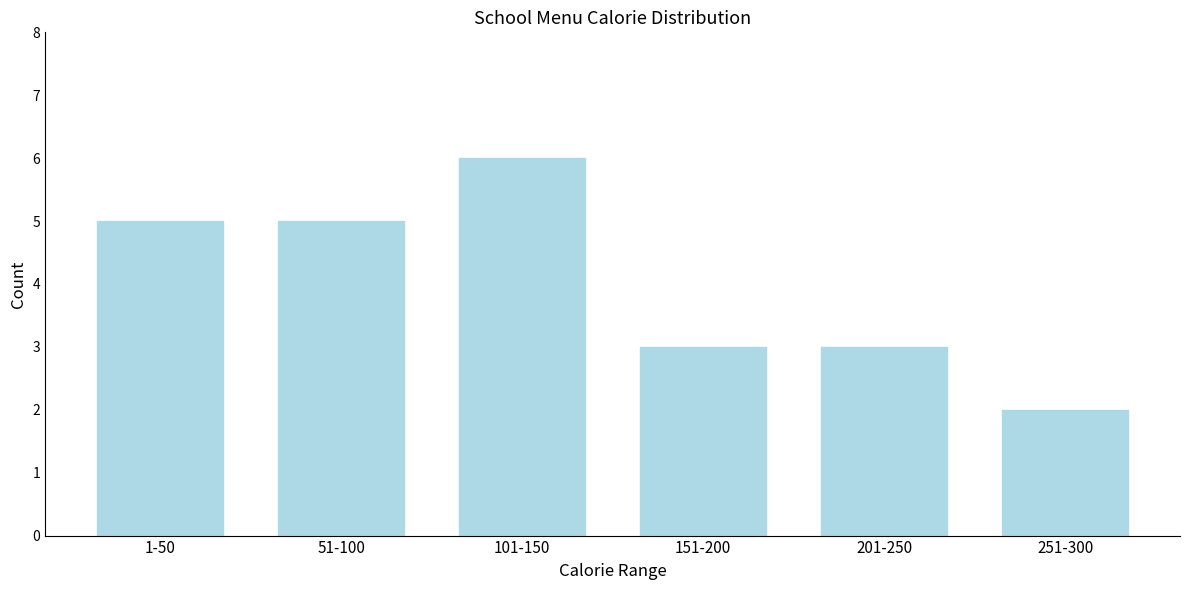

Reading right to left, transcribe all the data shown in this chart.

2	3	3	6	5	5